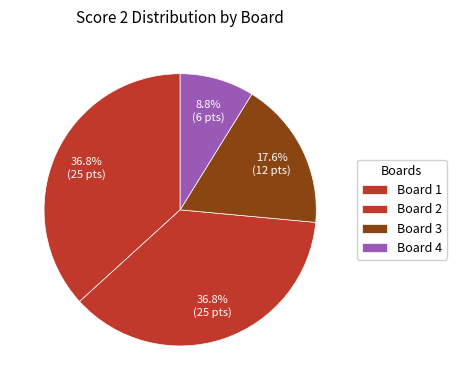

What percentage is the Board 1 slice, to the nearest percent?

37%